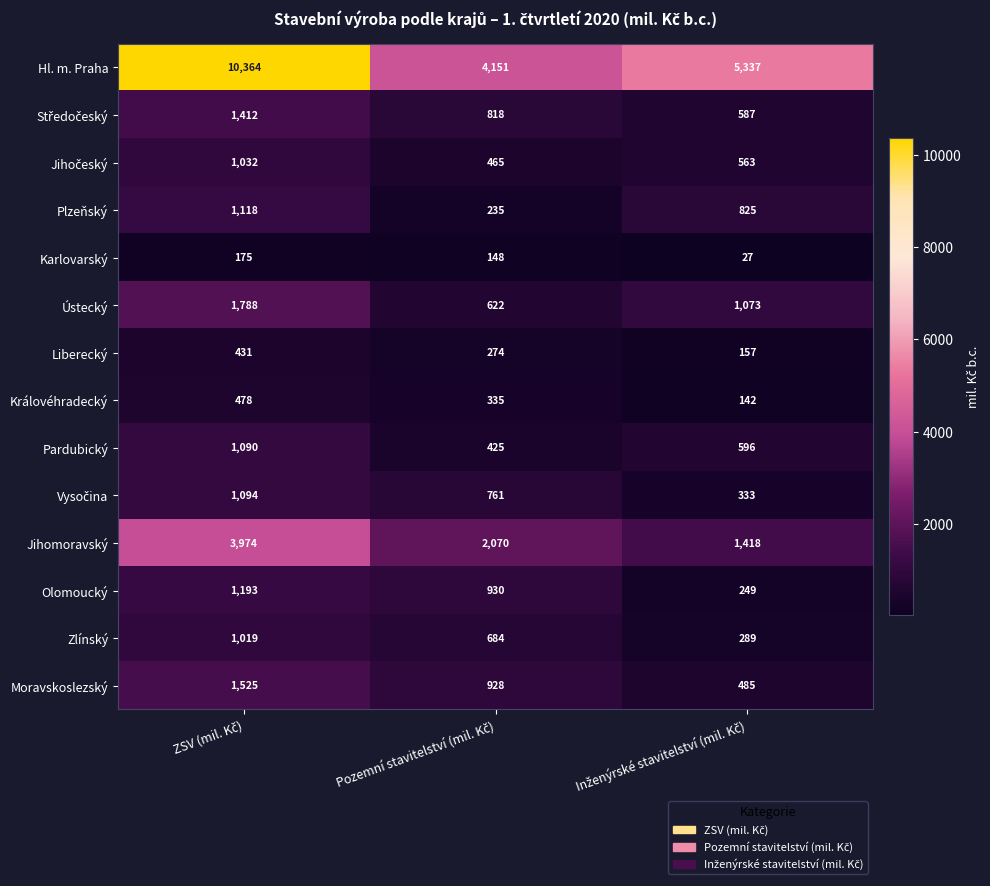

What is the minimum value shown in the chart?

27